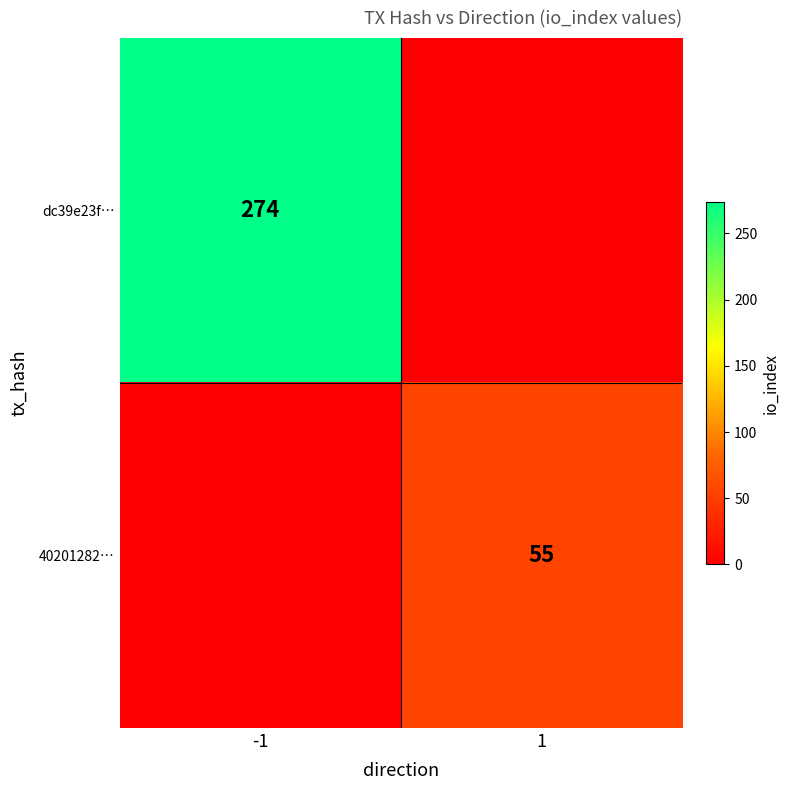

True or false: dc39e23f… has a value of 274 at -1.

True